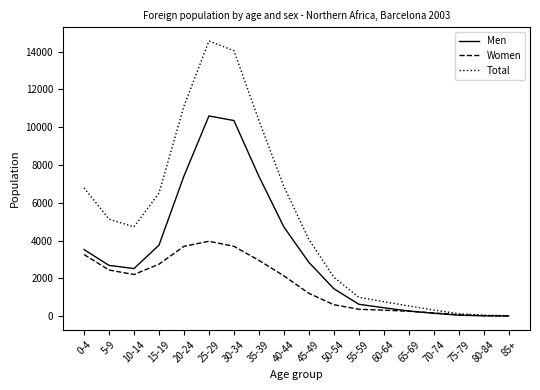

What is the highest value of the Total series?

14564